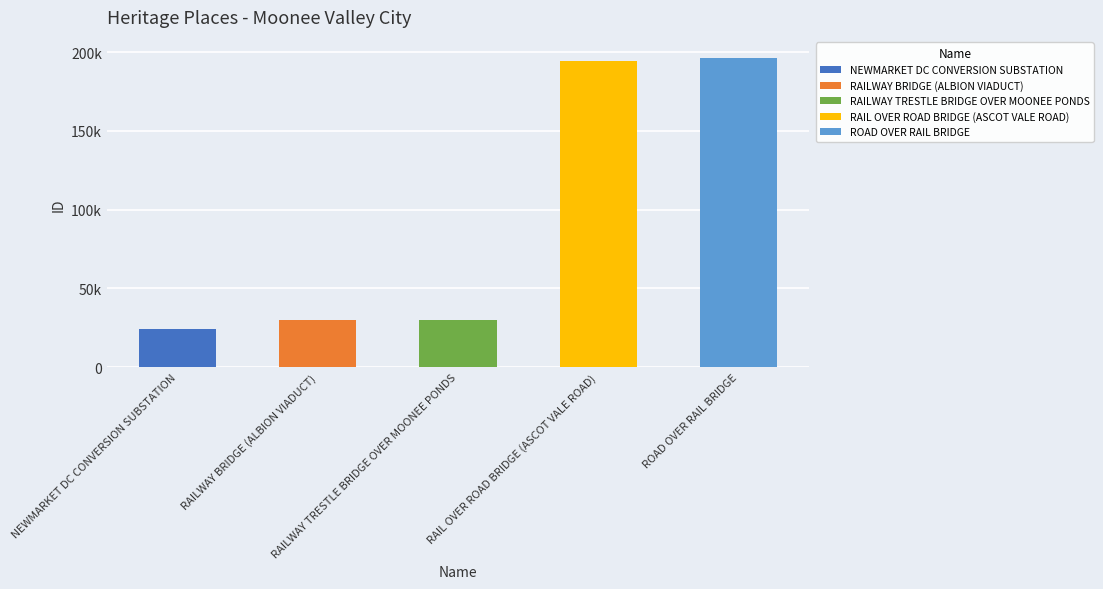

Does the chart contain any negative values?

No